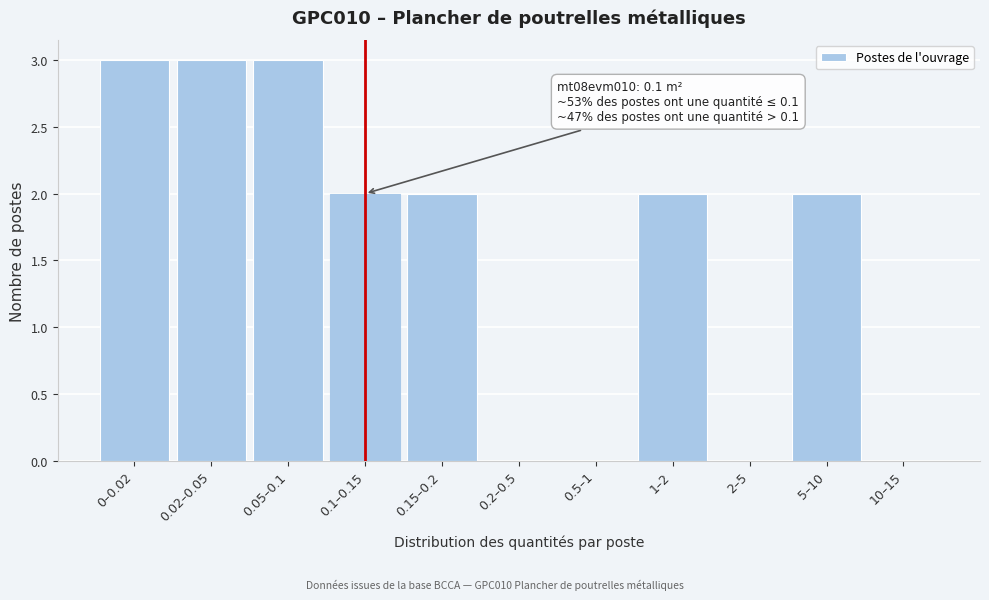

Reading left to right, list all the values displayed in this chart.

0–0.02=3	0.02–0.05=3	0.05–0.1=3	0.1–0.15=2	0.15–0.2=2	0.2–0.5=0	0.5–1=0	1–2=2	2–5=0	5–10=2	10–15=0